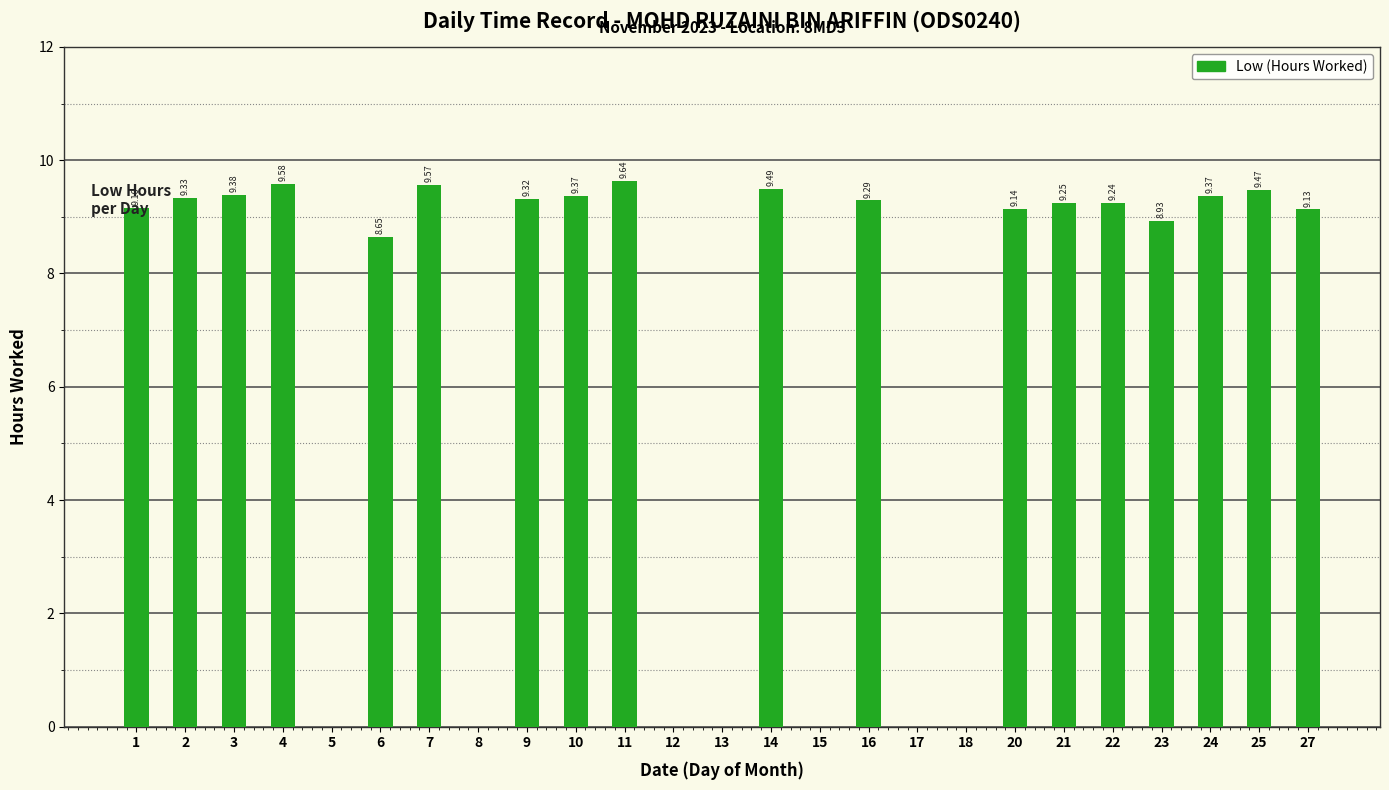

The value at 22 is 9.2. True or false?

True